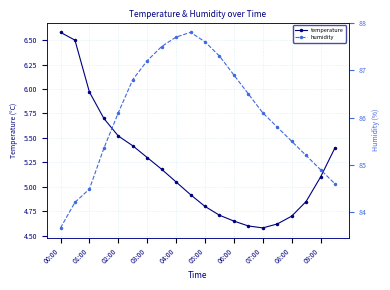

How many series are shown in this chart?

2